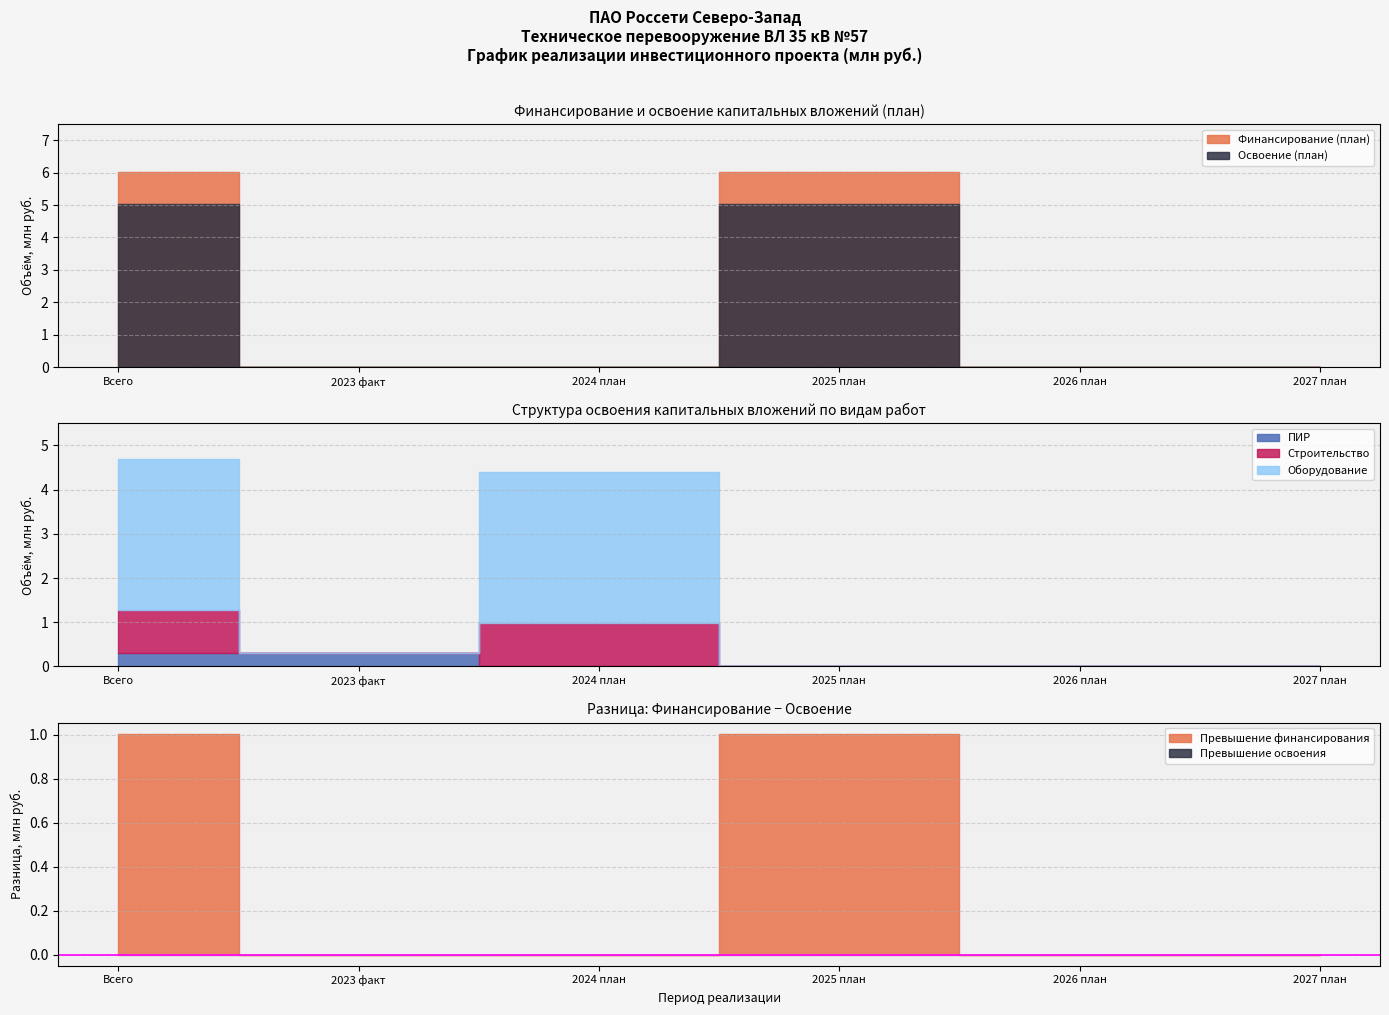

What is the highest value of the ПИР series?

0.3